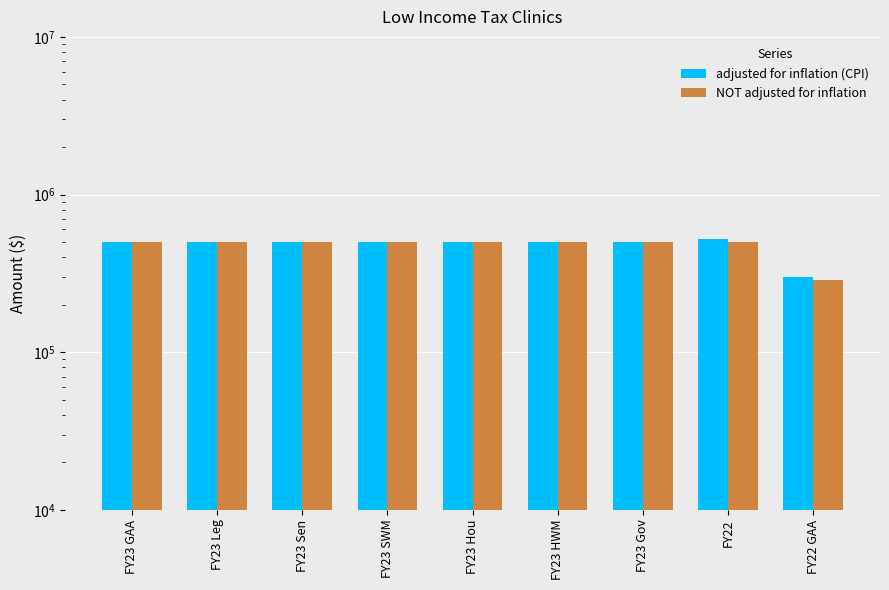

Where is NOT adjusted for inflation nearest to the value 393500?

FY23 GAA